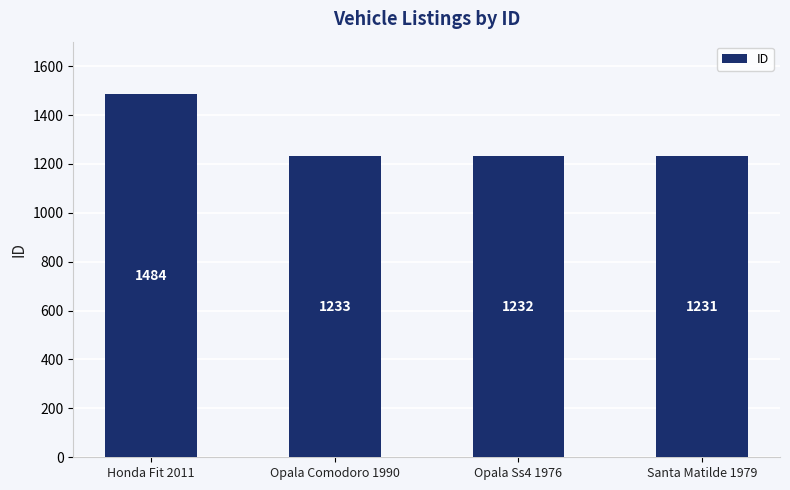

What is the value of the 2nd bar from the left?

1233